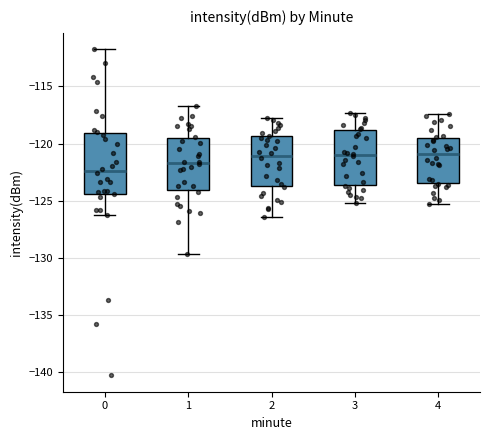

Reading left to right, transcribe this box plot: for each box, give where its median line is, the range the box spans, and where its two whiskers end, as read against the y-axis. The values are not printed on the chart, so give them approximately, as read against the axis.

0: median -122.5, box -124.5 to -119.0, whiskers -126.5 to -111.5
1: median -121.5, box -124.0 to -119.5, whiskers -129.5 to -116.5
2: median -121.0, box -123.5 to -119.5, whiskers -126.5 to -118.0
3: median -121.0, box -123.5 to -119.0, whiskers -125.0 to -117.5
4: median -121.0, box -123.5 to -119.5, whiskers -125.5 to -117.5